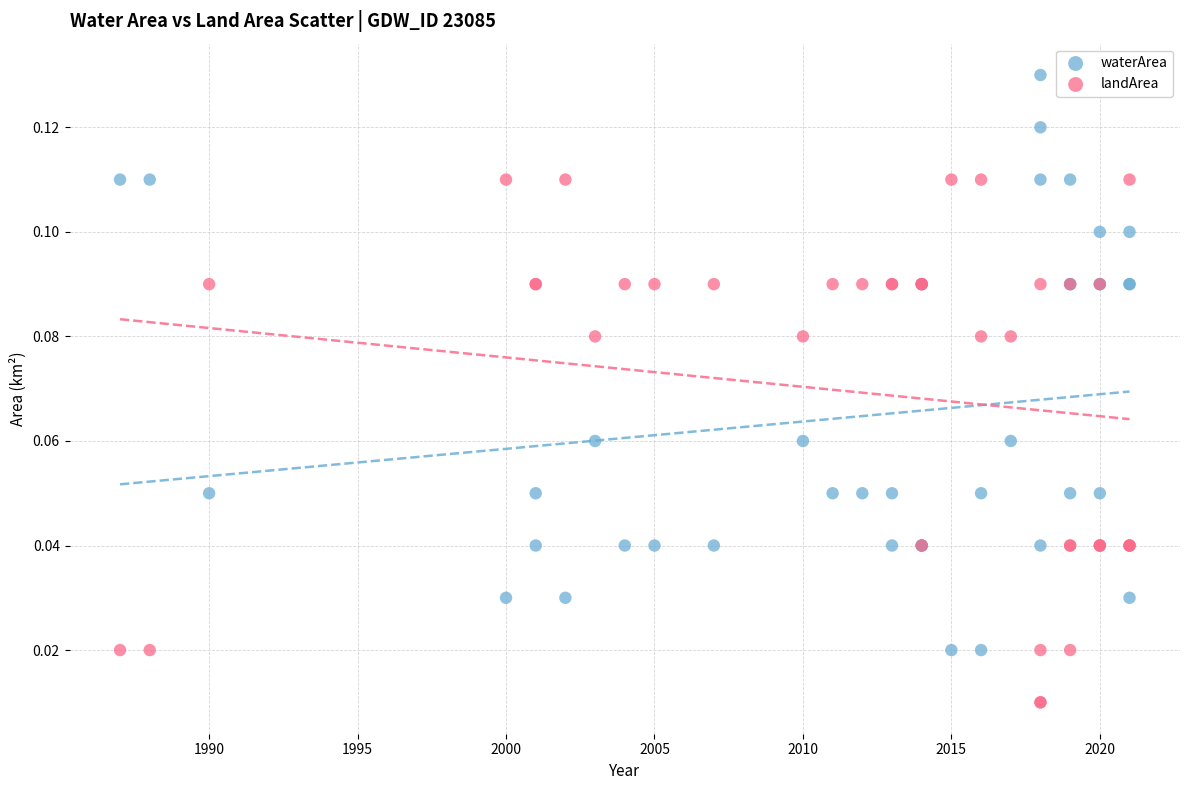

What are all the series names shown in the legend?

waterArea, landArea